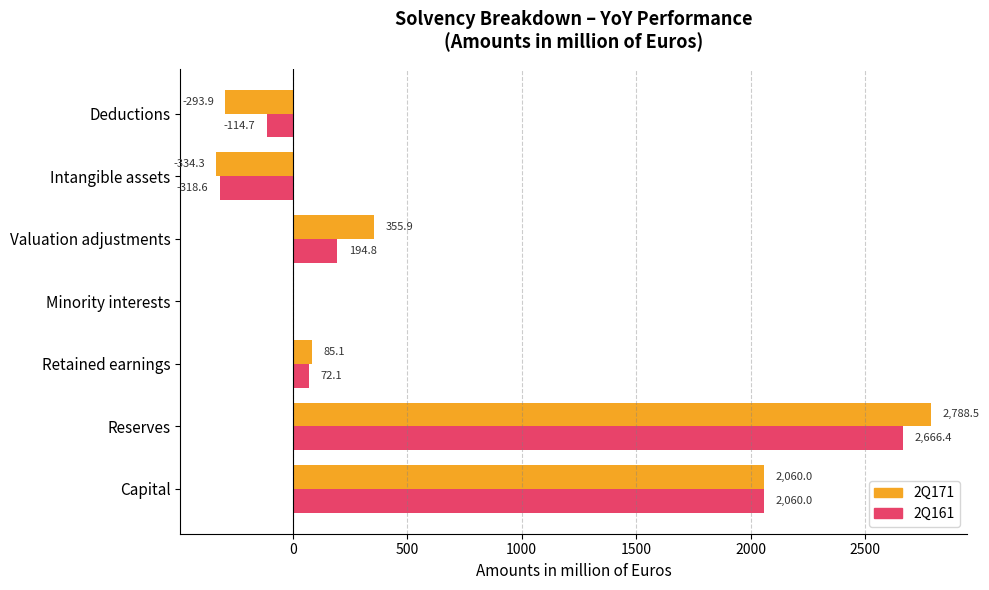

Is the value of 2Q161 at Valuation adjustments greater than the value of 2Q171 at Capital?

No